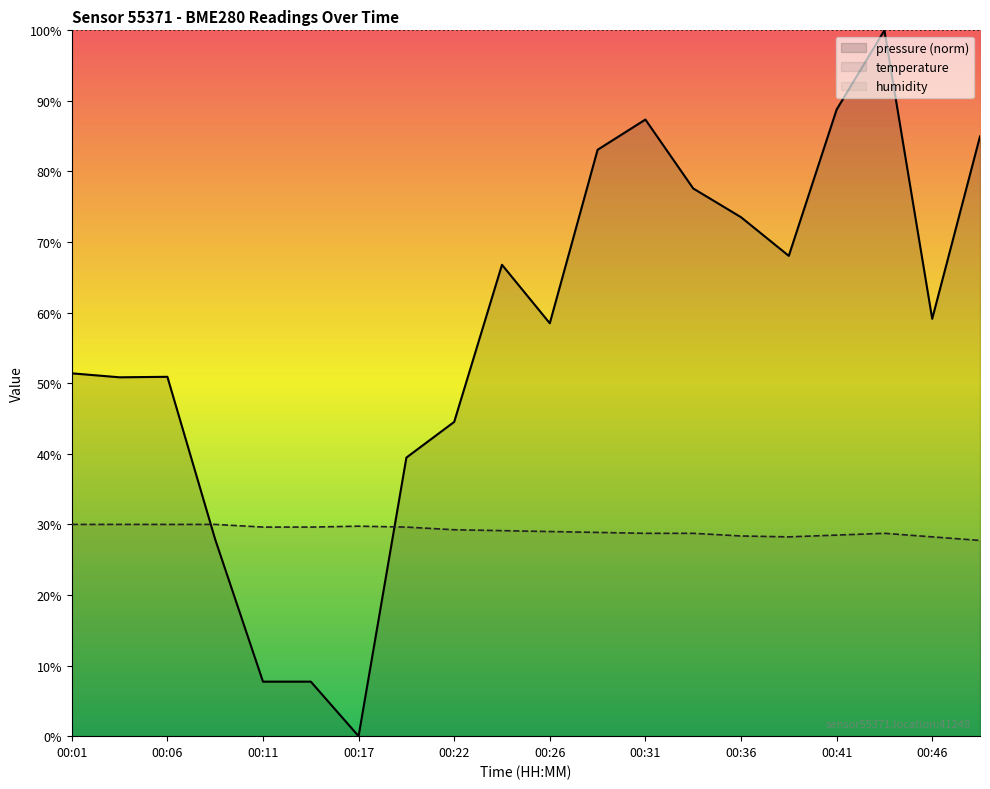

List the series in order of their overall mean, lowest first.

temperature, pressure